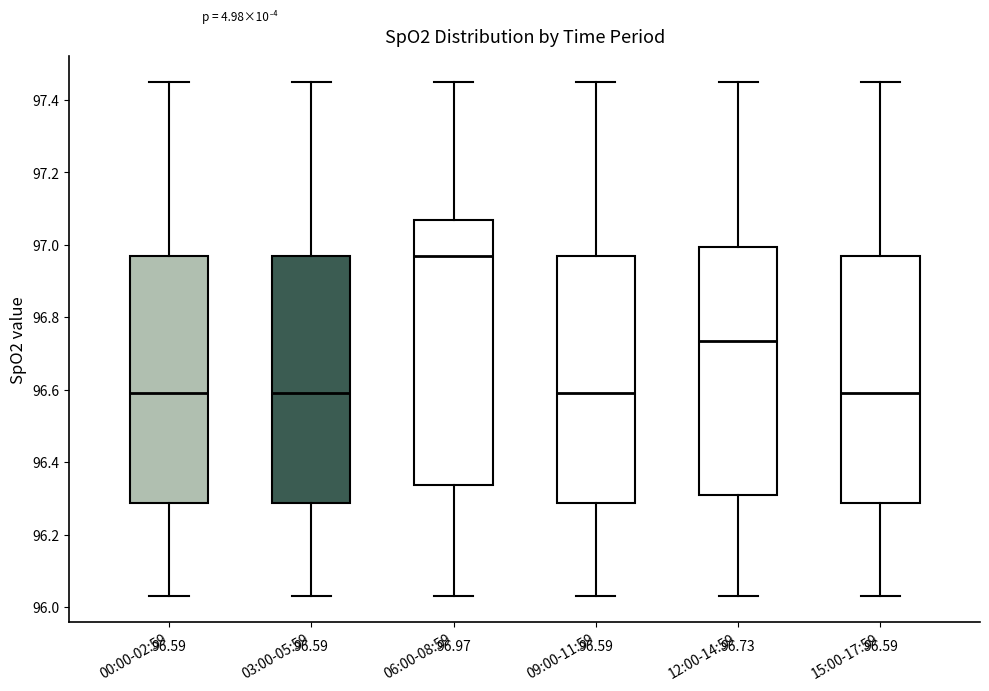

Comparing the boxes themselves (not the whiskers), which one is the tallest?

06:00-08:59